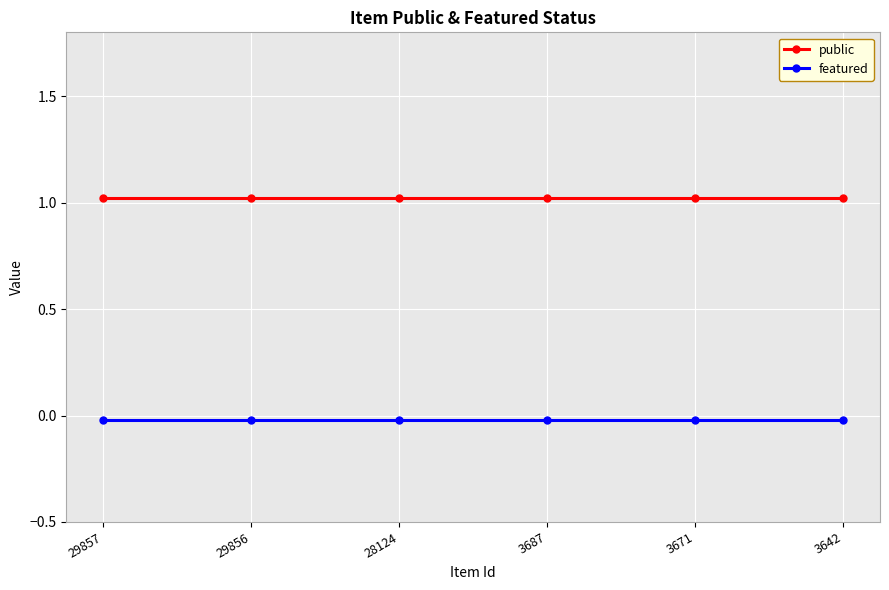

True or false: featured has a value of -0.0 at 28124.

True